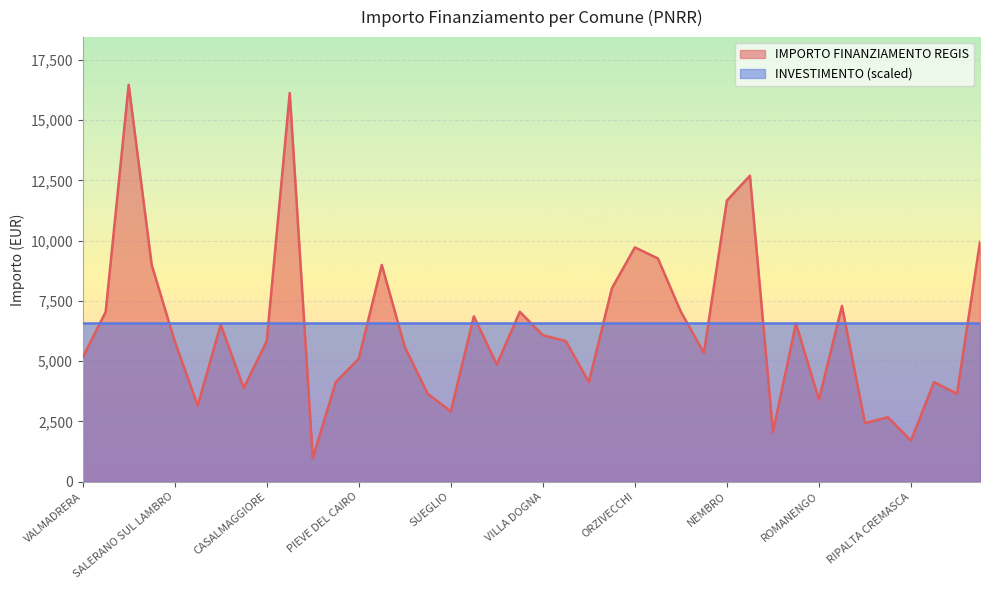

What is the minimum value shown in the chart?

972.0